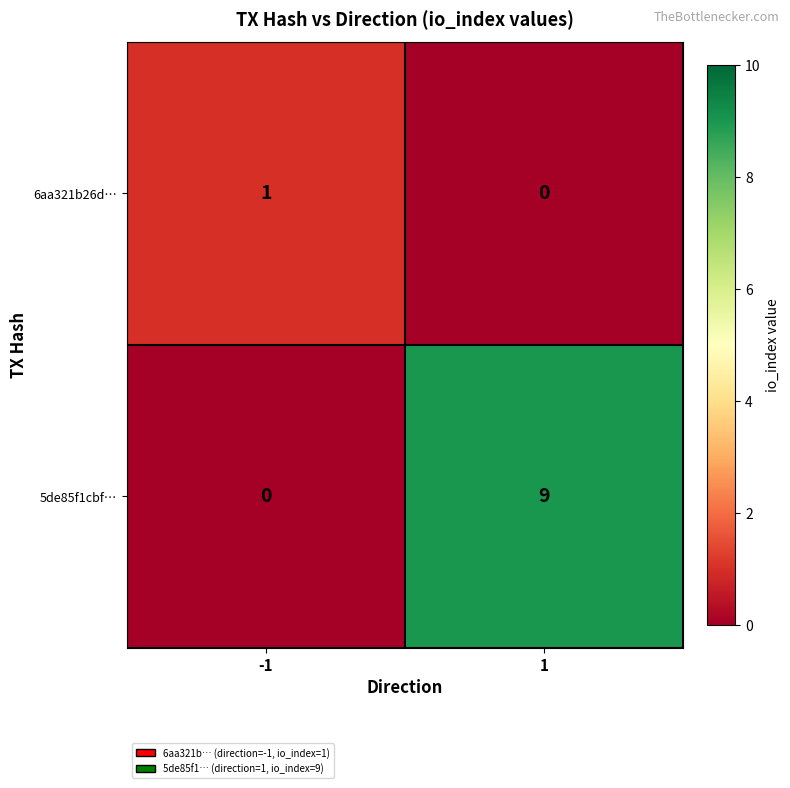

How many data points does each series have?

2